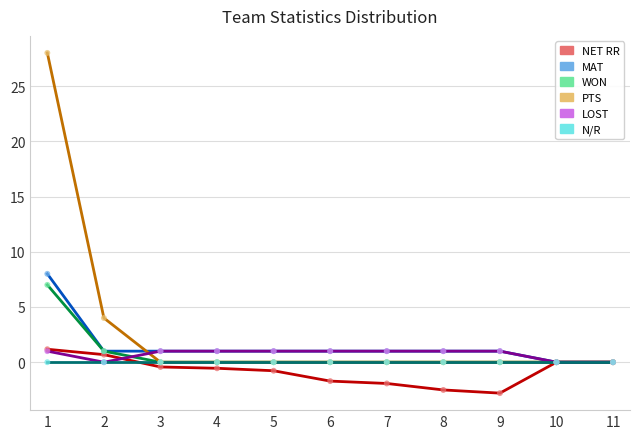

What is the total value across all series at 2?

6.7